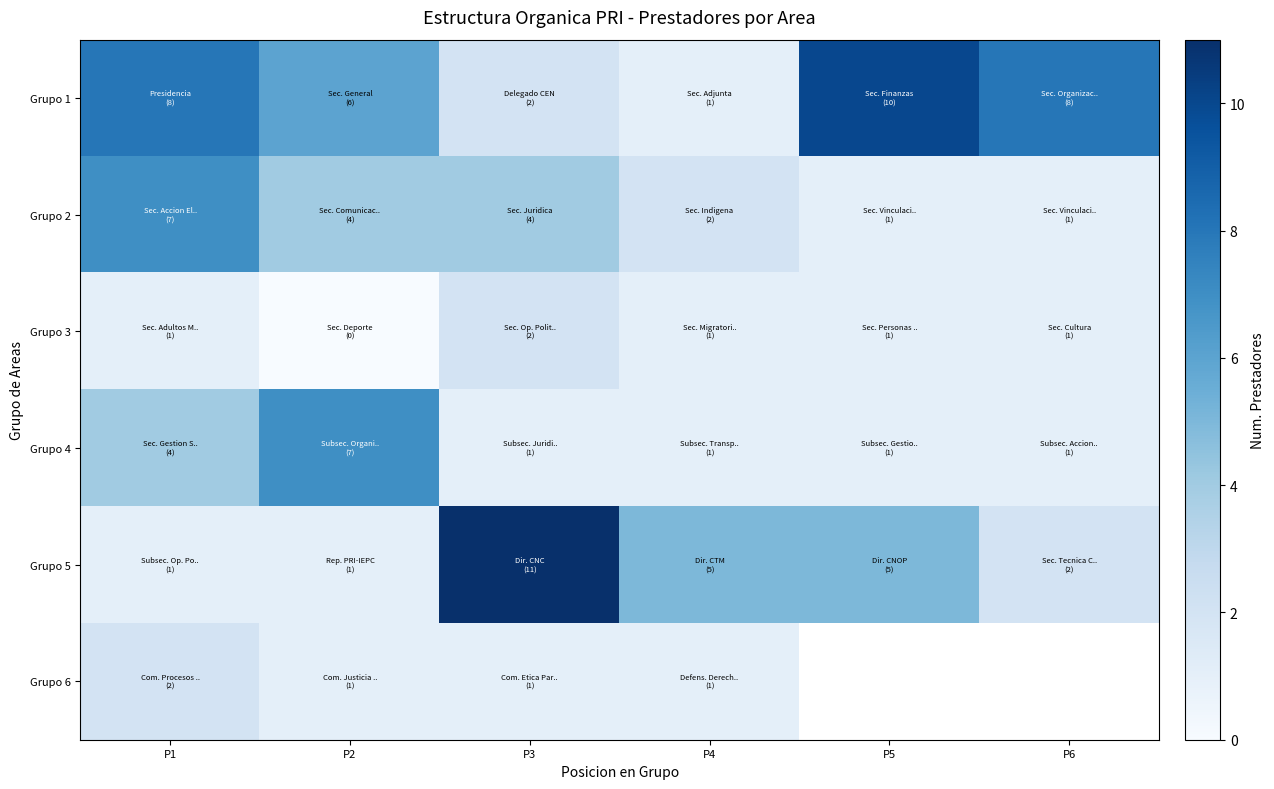

What is the maximum value shown in the chart?

11.0